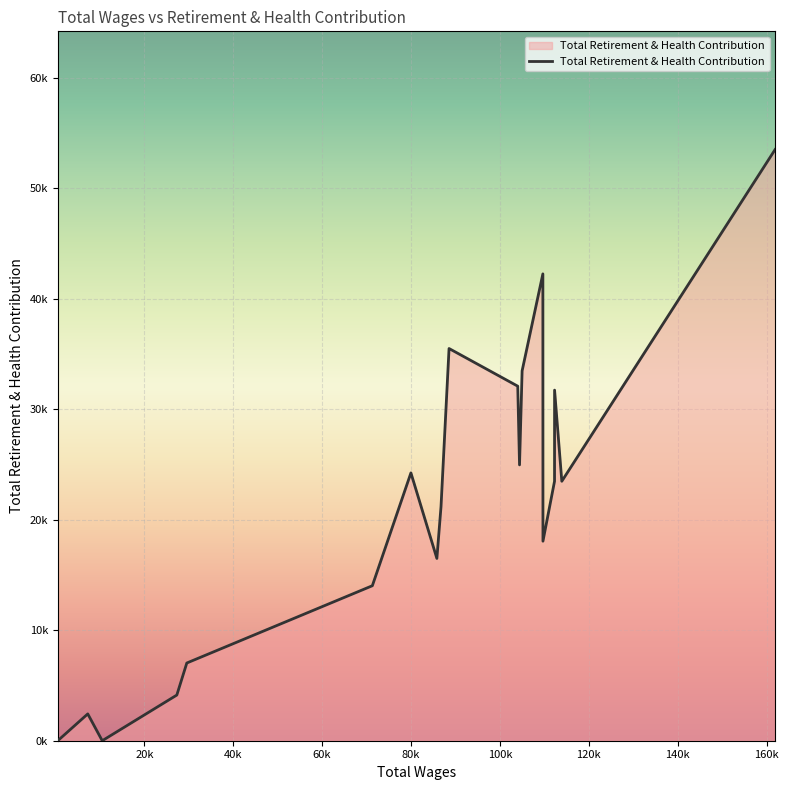

Does the chart have visible grid lines?

Yes